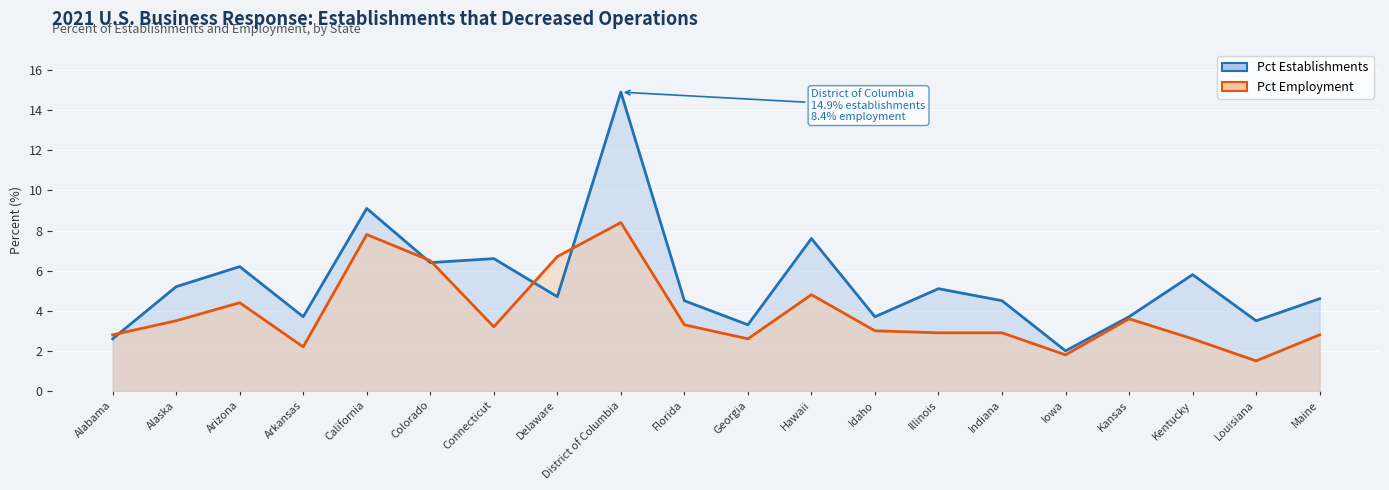

What is the difference between the maximum and minimum values in the Pct Employment series?

6.9